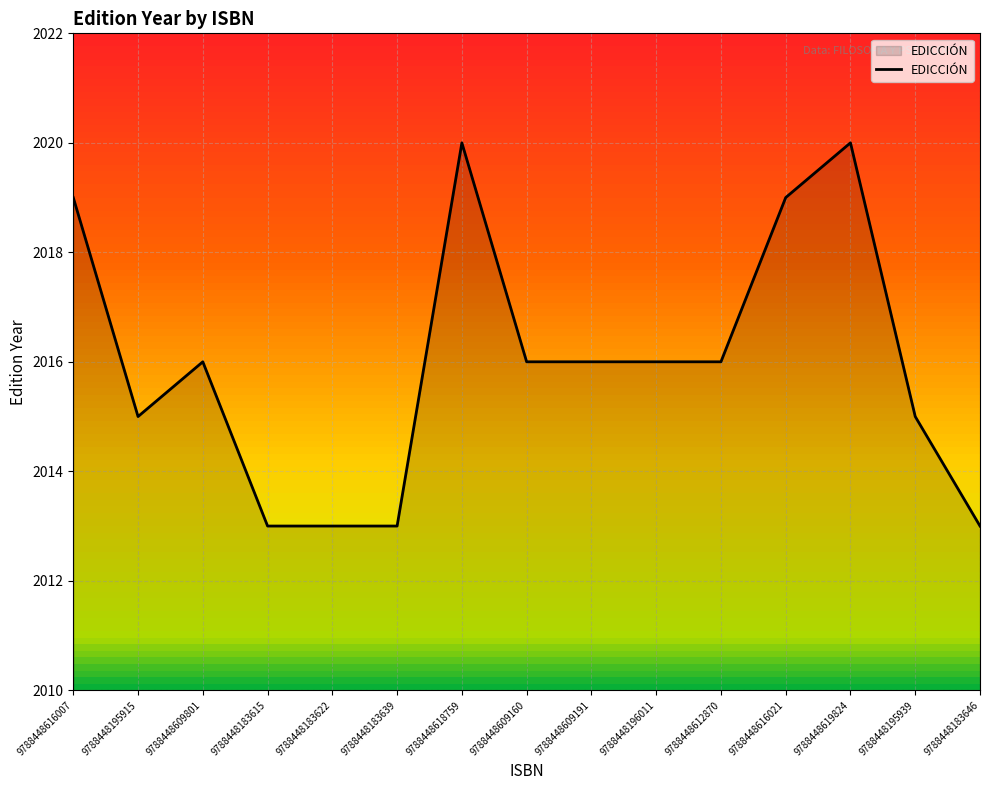

At which category does the chart reach its peak across all series?

9788448618759